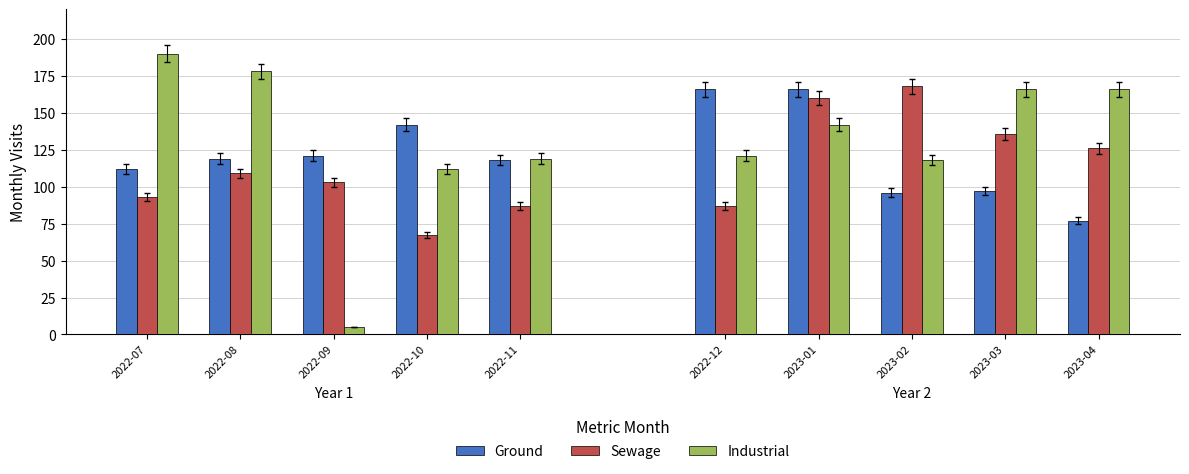

True or false: Industrial has a value of 119 at 2022-11.

True